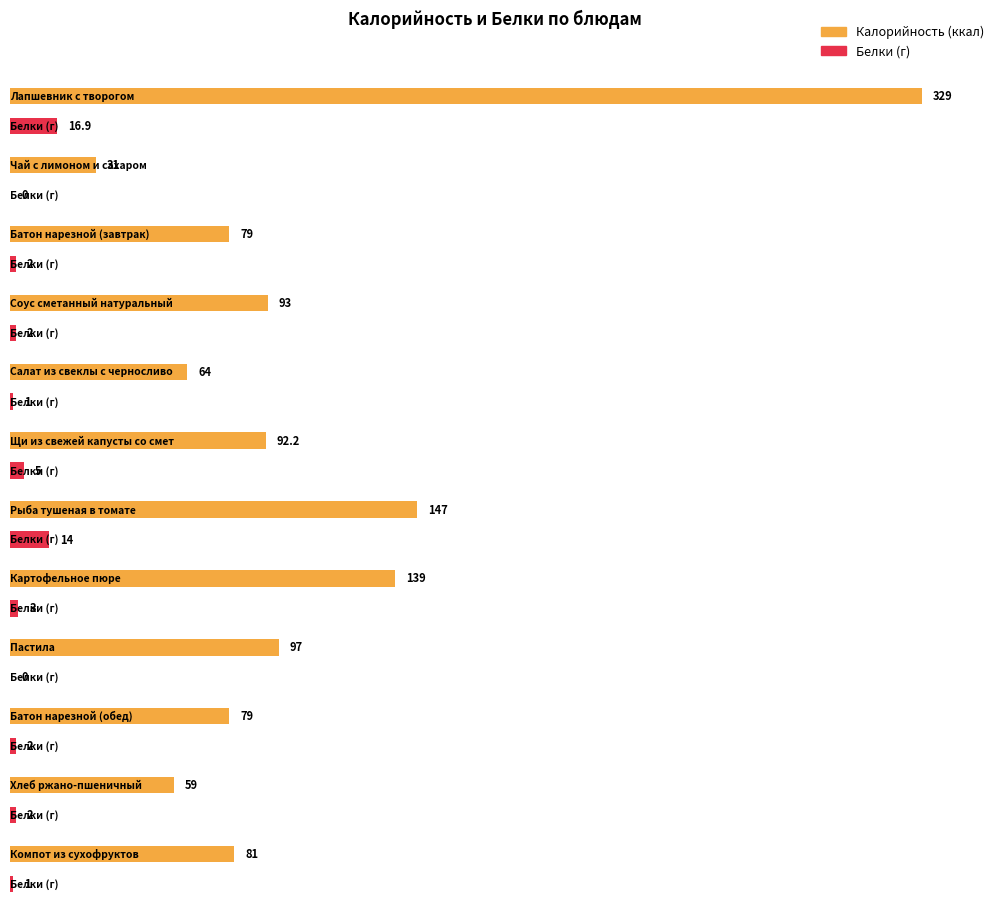

Is it true that Калорийность equals 79.0 at Батон нарезной (завтрак)?

True